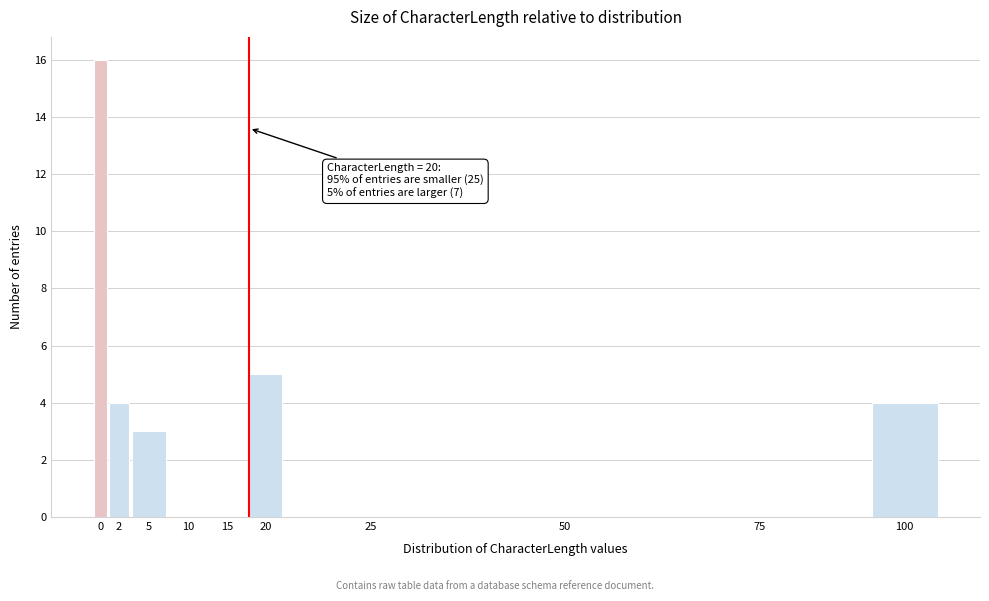

Reading right to left, what are all the values shown in this chart?

100=4	75=0	50=0	25=0	20=5	15=0	10=0	5=3	2=4	0=16